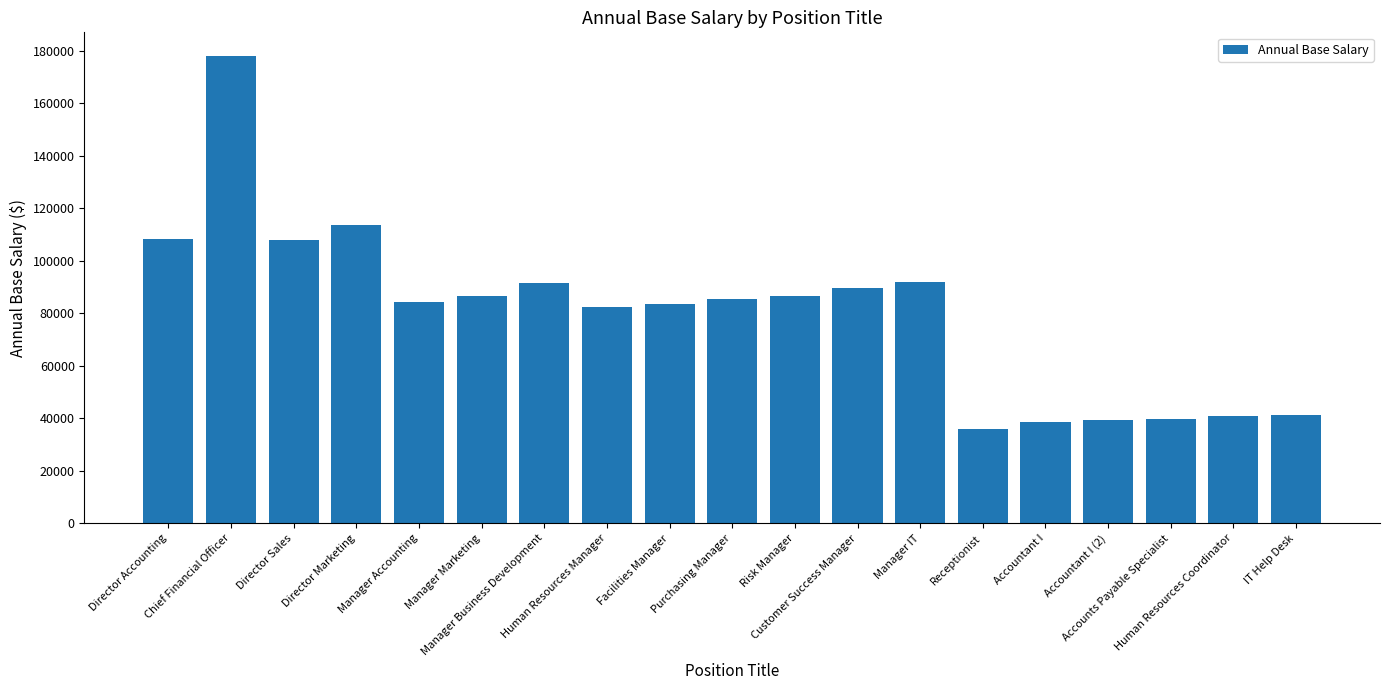

What is the difference between the maximum and minimum values?

142062.5